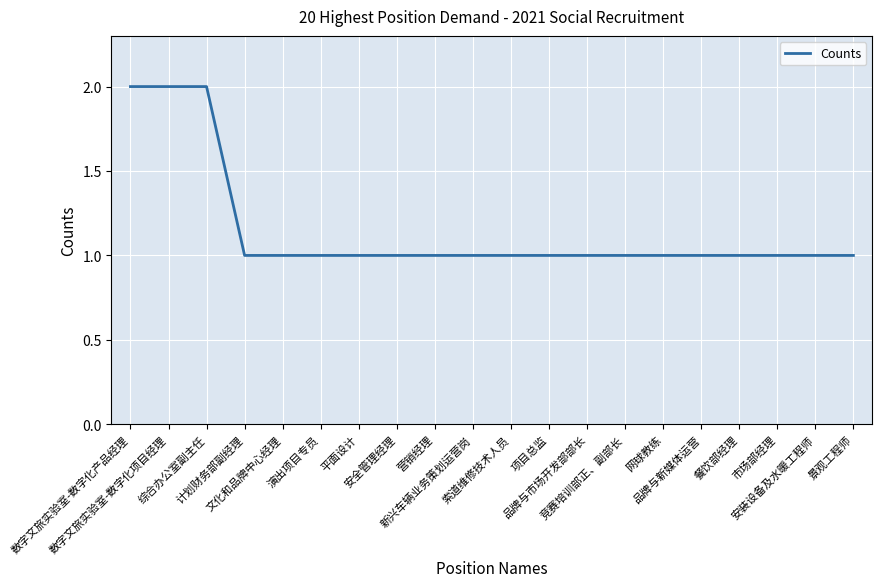

What is the value of the 4th point from the left?

1